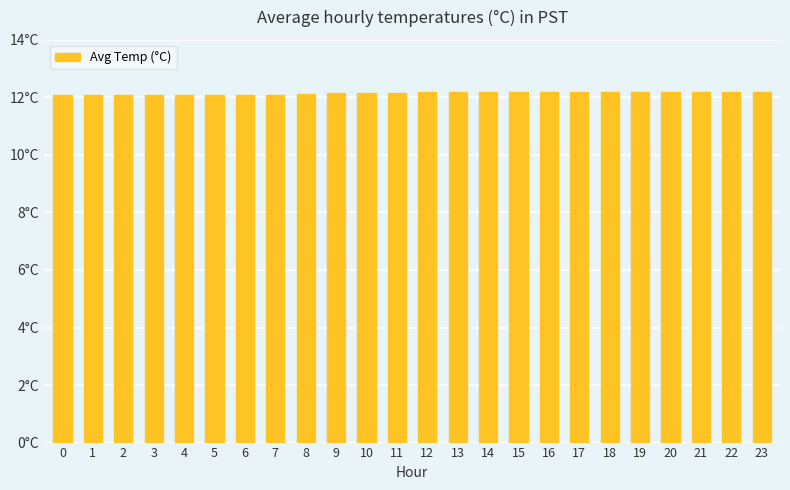

Rank the categories by value from highest to lowest.

14, 15, 16, 17, 18, 19, 20, 21, 22, 23, 13, 12, 11, 10, 9, 8, 0, 1, 2, 3, 4, 5, 6, 7